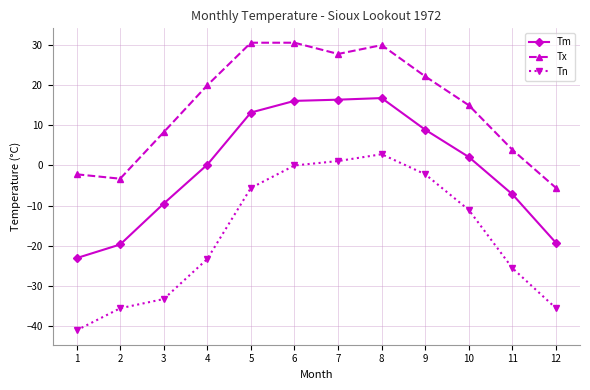

List the series in order of their peak value, highest first.

Tx, Tm, Tn